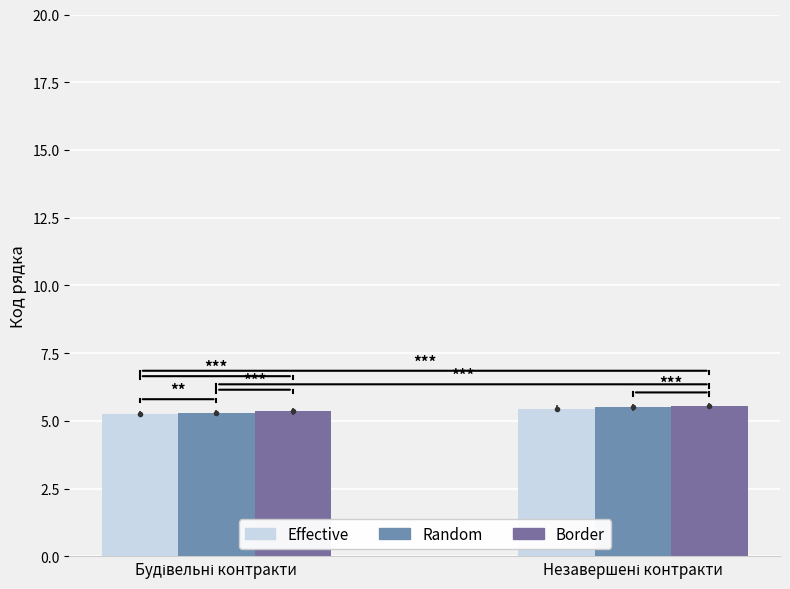

How many groups of bars are there?

2